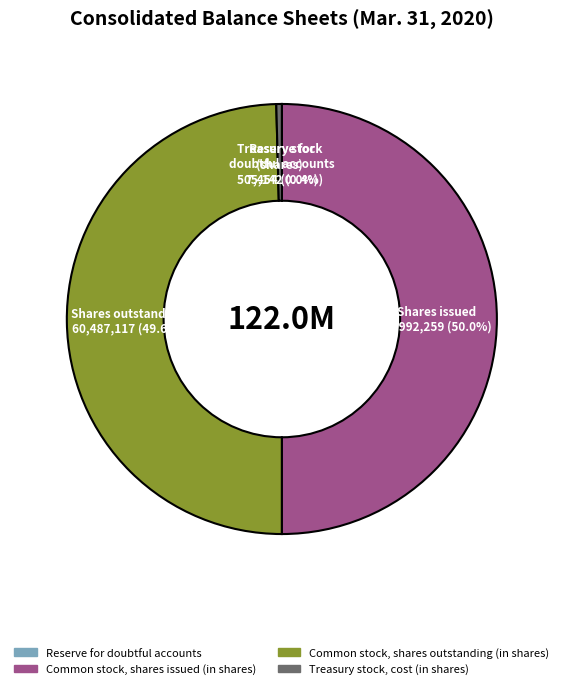

Does Treasury stock, cost (in shares) represent more than half of the total?

No